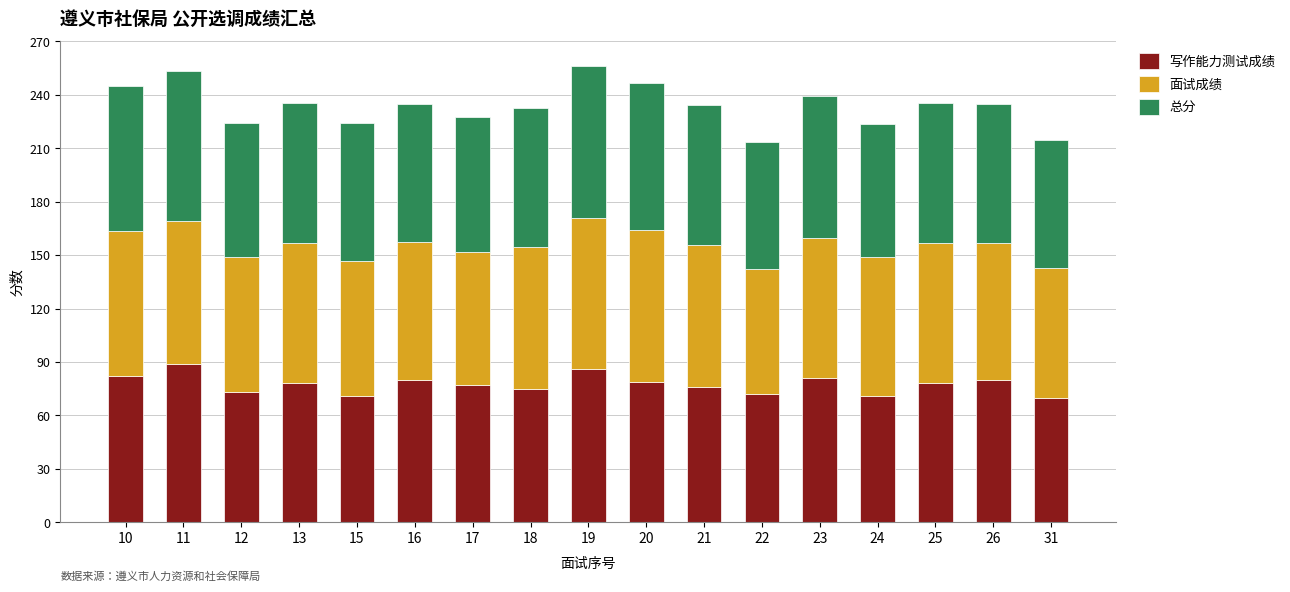

True or false: 写作能力测试成绩 has a value of 86.0 at 19.

True